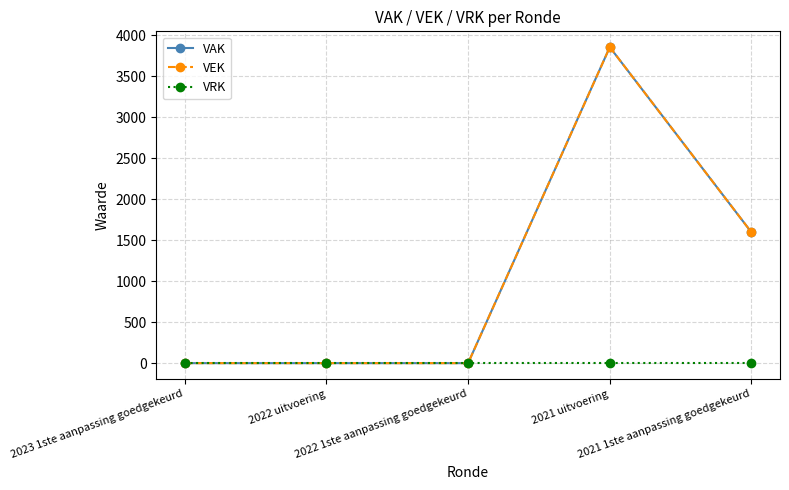

What is the label of the 3rd point from the left?

2022 1ste aanpassing goedgekeurd